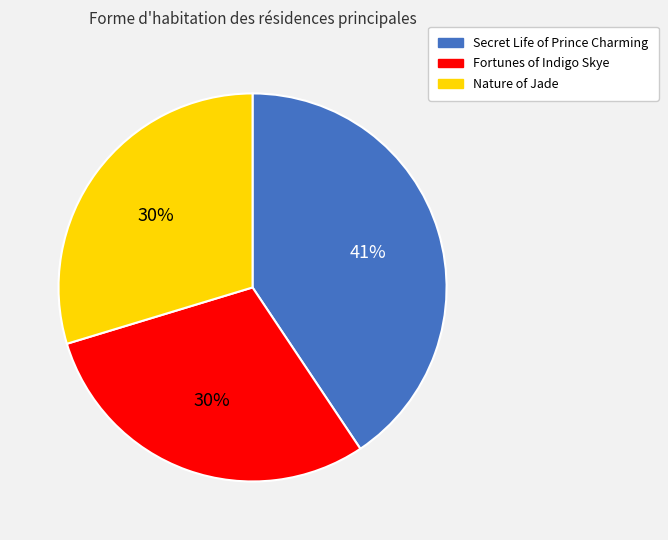

The Secret Life of Prince Charming slice represents 41% of the pie. True or false?

True